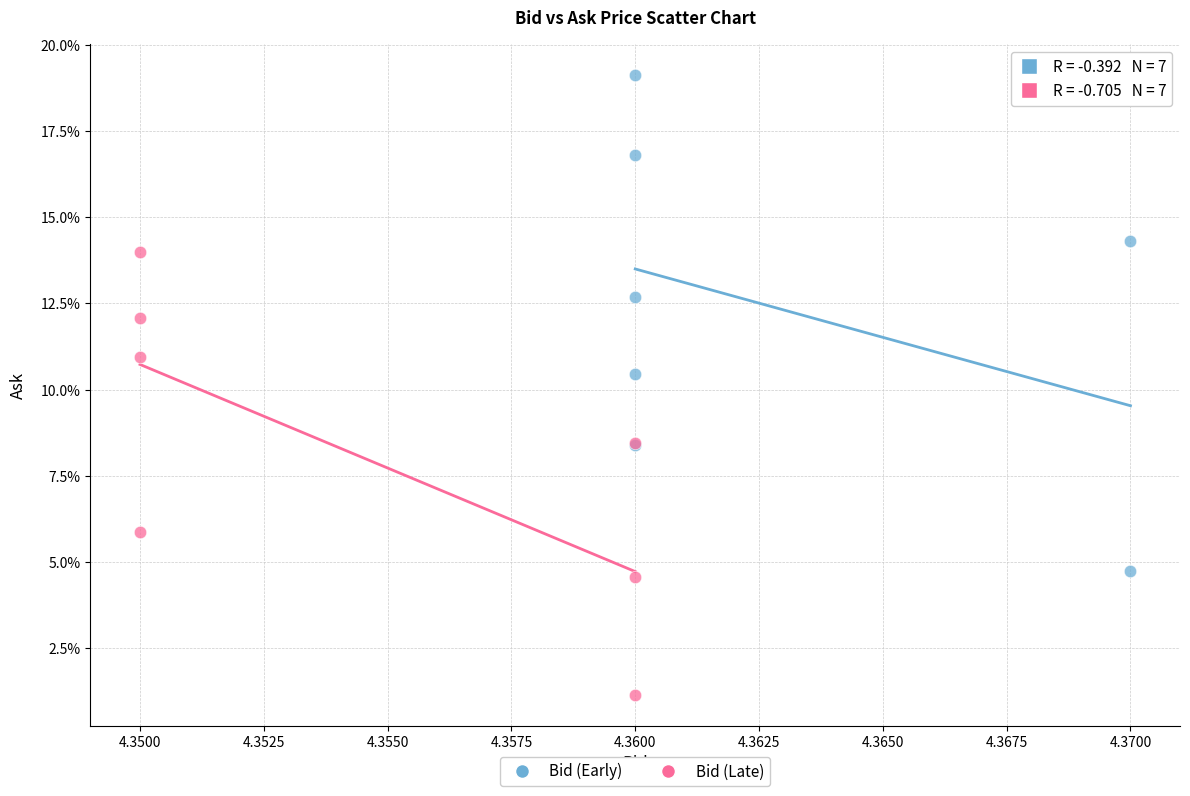

Which series reaches the minimum Y coordinate?

Bid (Late)